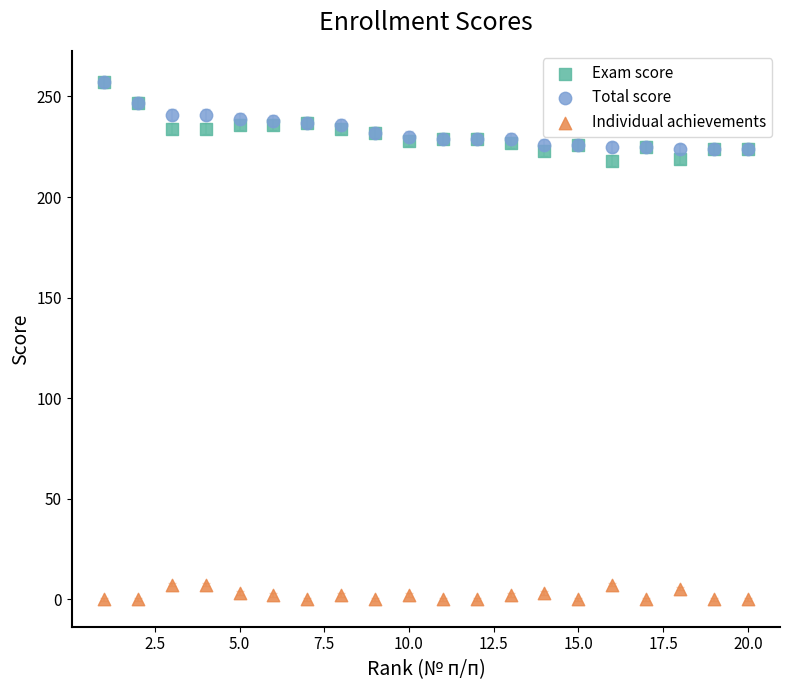

What are all the series names shown in the legend?

Exam score, Total score, Individual achievements